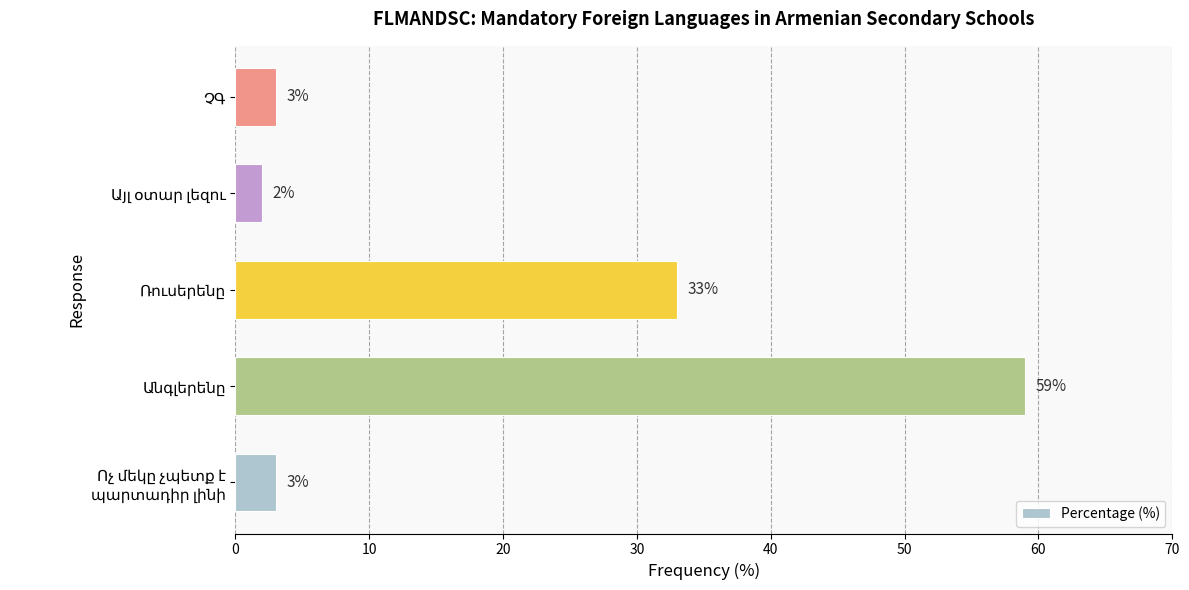

How many data points are less than 3?

1